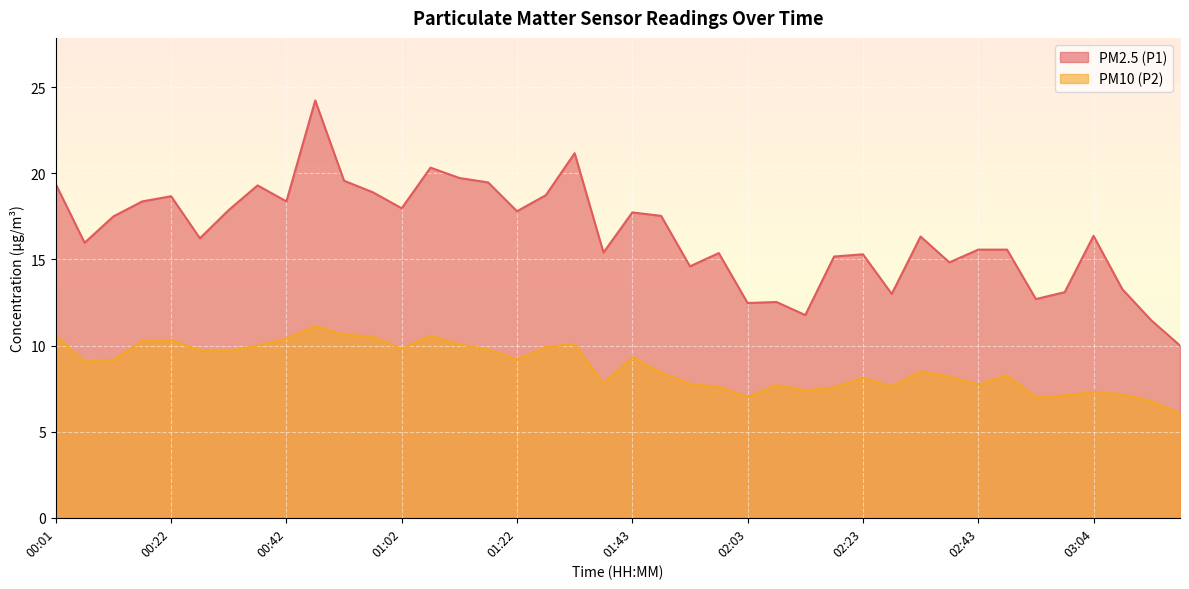

What is the maximum value shown in the chart?

24.2